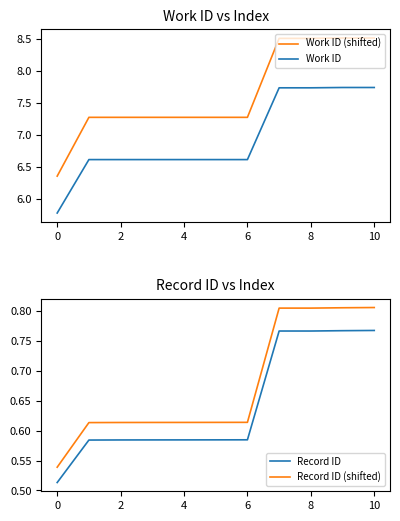

Reading right to left, extract all data points from this chart.

Work ID (shifted): 8.5	8.5	8.5	8.5	7.3	7.3	7.3	7.3	7.3	7.3	6.4
Work ID: 7.7	7.7	7.7	7.7	6.6	6.6	6.6	6.6	6.6	6.6	5.8
Record ID: 0.8	0.8	0.8	0.8	0.6	0.6	0.6	0.6	0.6	0.6	0.5
Record ID (shifted): 0.8	0.8	0.8	0.8	0.6	0.6	0.6	0.6	0.6	0.6	0.5